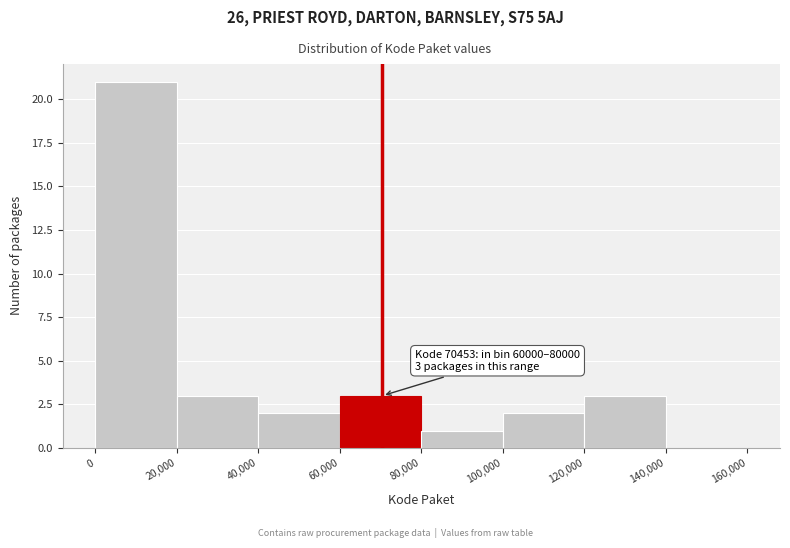

Which range on the x-axis has the tallest bar?

0 to 20,000